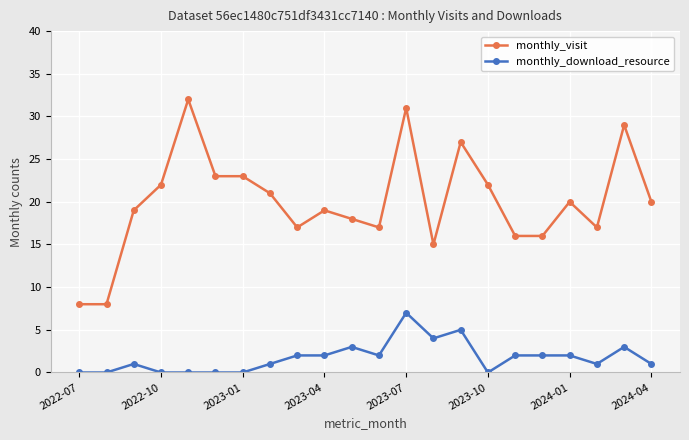

Which series has the largest range (max minus min)?

monthly_visit